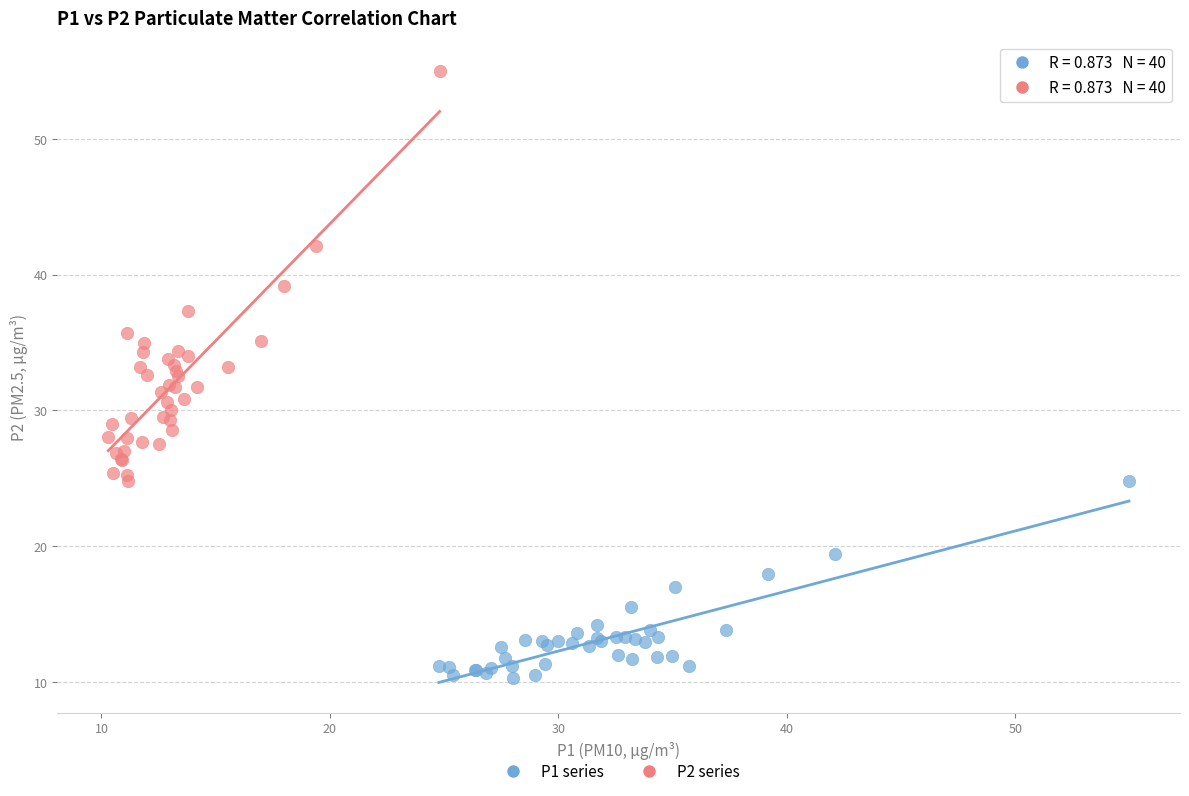

What are all the series names shown in the legend?

P1 series, P2 series